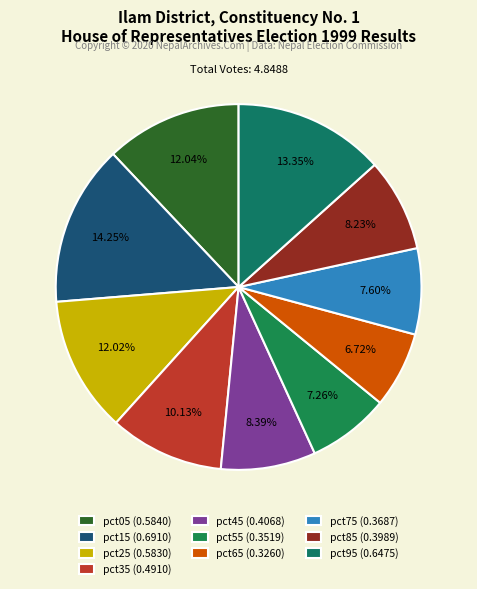

Between pct45 and pct65, which is larger?

pct45